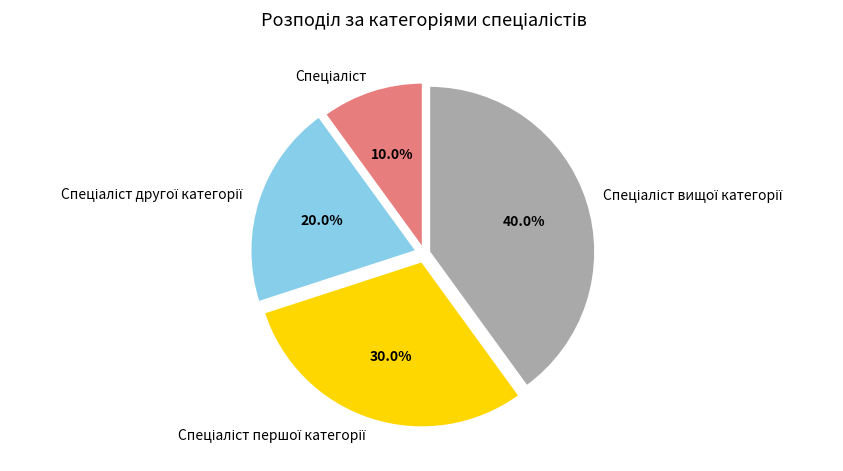

Is there a majority slice in this chart?

No